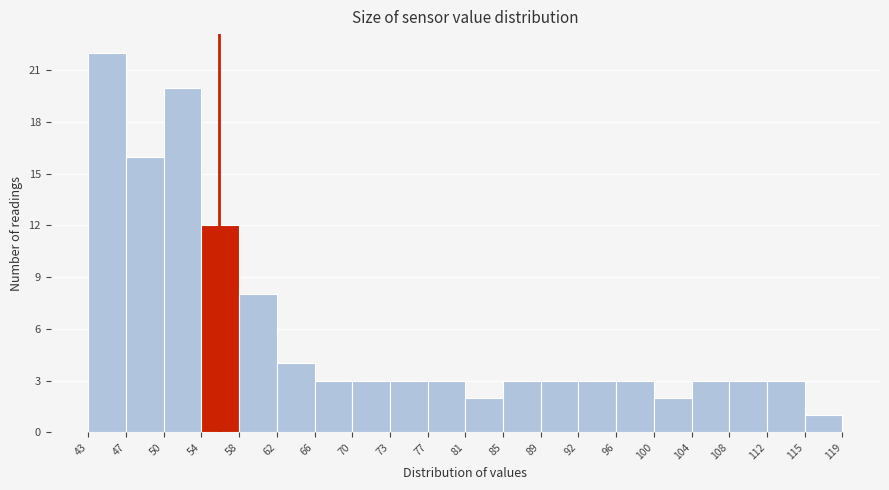

What is the height of the bar covering 115 to 119 on the x-axis? The values are not printed on the chart, so give them approximately, as read against the axis.

1